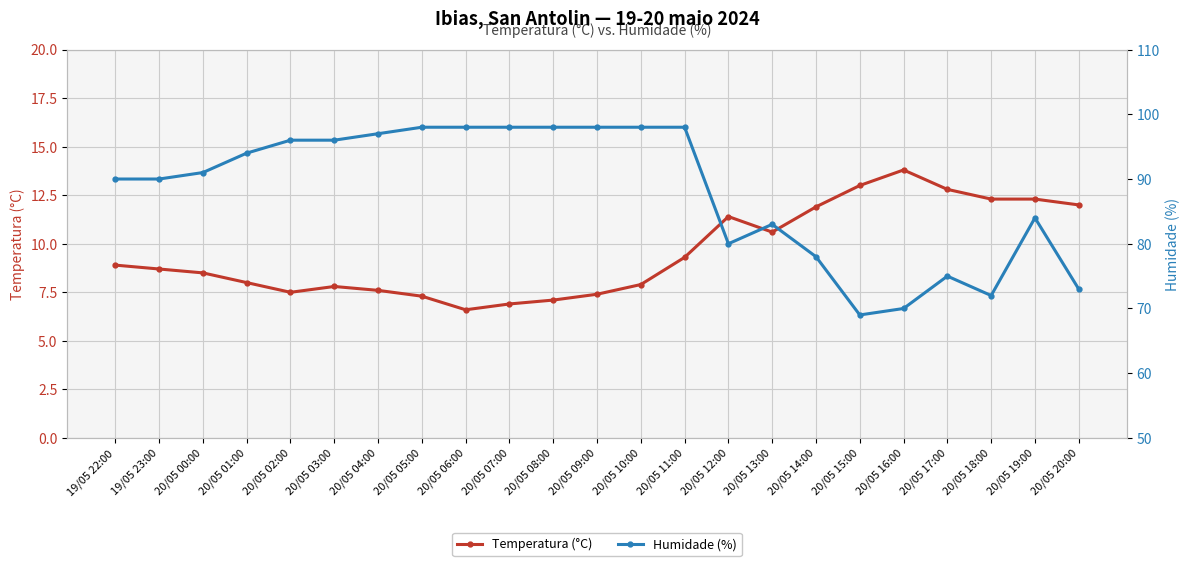

What is the label of the 19th point from the right?

20/05 02:00